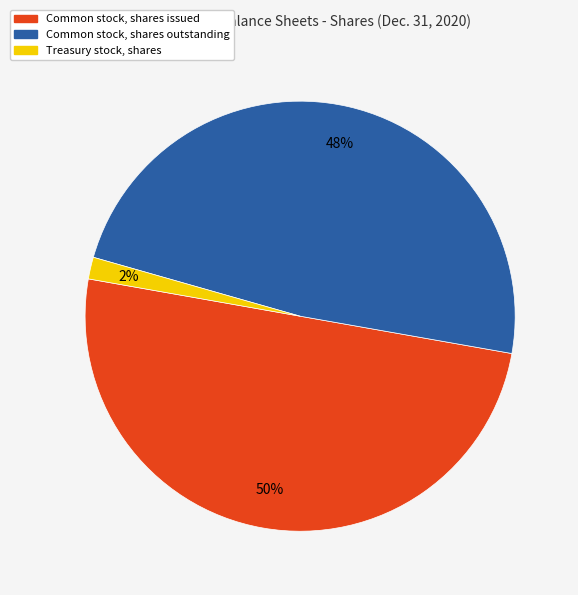

Approximately how many times larger is the value at Common stock, shares outstanding compared to Common stock, shares issued?

1.0